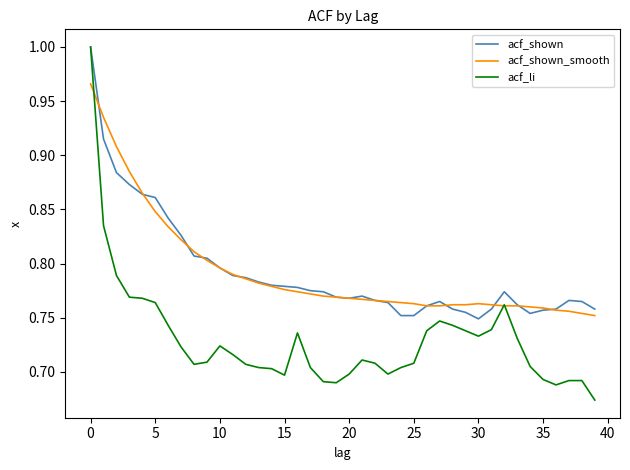

Which series has the widest spread of values?

acf_li